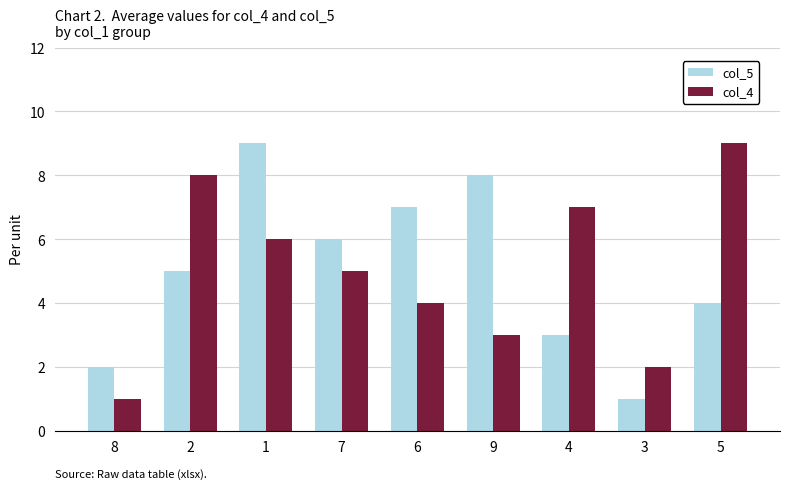

Is it true that col_5 equals 8 at 9?

True